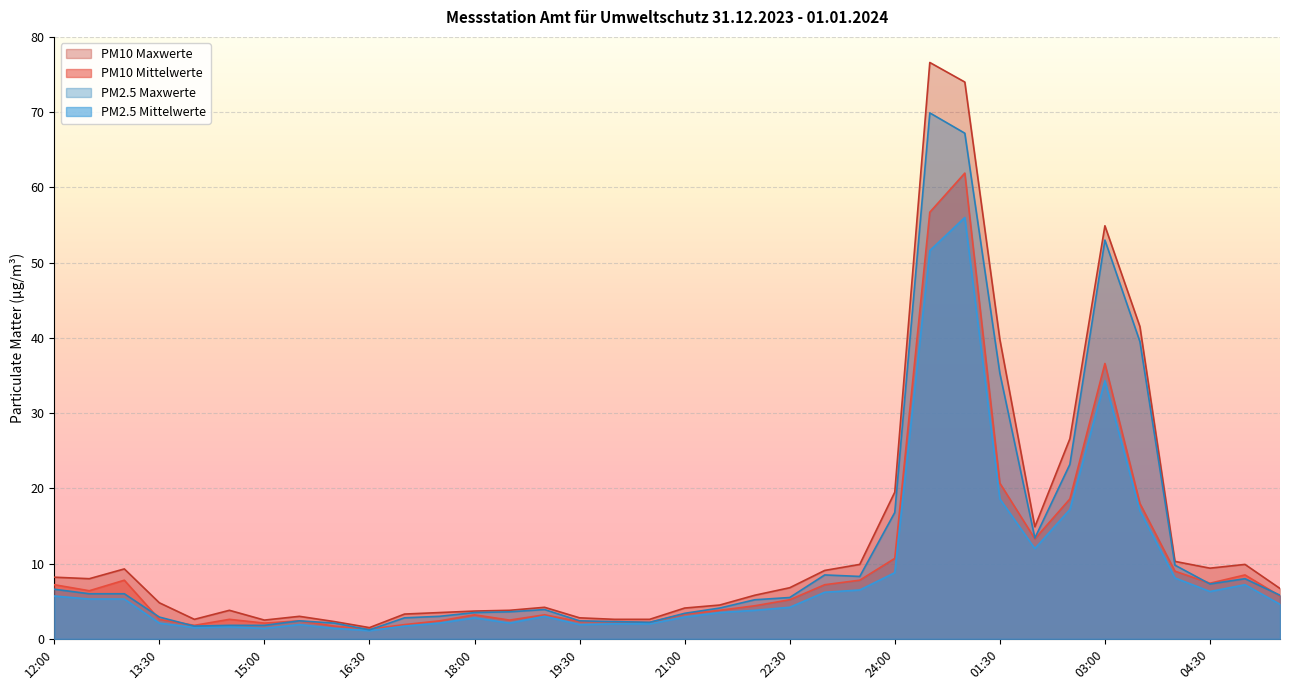

Reading left to right, list all the values displayed in this chart.

PM10 Mittelwerte: 7.2	6.4	7.8	2.6	1.8	2.6	2.1	2.4	1.7	1.3	1.9	2.4	3.2	2.5	3.2	2.3	2.3	2.2	3.3	3.8	4.4	5.2	7.2	7.8	10.7	56.7	61.9	20.7	13.3	18.6	36.6	18.0	9.0	7.4	8.5	5.7
PM10 Maxwerte: 8.2	8.0	9.3	4.8	2.6	3.8	2.5	3.0	2.3	1.5	3.3	3.5	3.7	3.8	4.2	2.8	2.6	2.6	4.1	4.5	5.8	6.8	9.1	9.9	19.5	76.6	74.0	39.8	14.9	26.6	54.9	41.5	10.3	9.4	9.9	6.7
PM2.5 Mittelwerte: 5.7	5.3	5.3	2.1	1.5	1.6	1.4	1.9	1.4	1.1	1.7	2.1	2.8	2.1	3.0	1.9	2.0	2.0	2.9	3.5	3.8	4.2	6.2	6.5	8.8	51.6	56.0	18.6	12.0	17.2	34.3	17.0	8.1	6.3	7.2	4.6
PM2.5 Maxwerte: 6.6	6.0	6.0	2.9	1.7	1.8	1.8	2.4	2.1	1.2	2.8	3.0	3.5	3.6	3.9	2.4	2.3	2.2	3.4	4.1	5.2	5.5	8.5	8.3	16.8	69.9	67.2	35.3	13.4	23.2	53.0	39.5	9.8	7.3	8.0	5.8